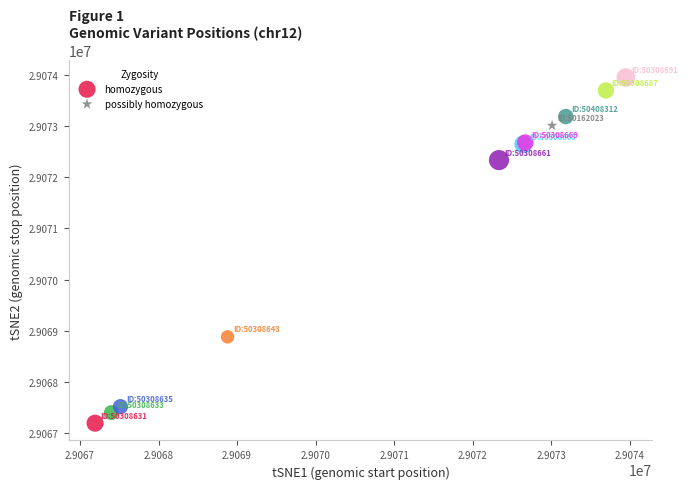

What are all the series names shown in the legend?

homozygous, possibly homozygous